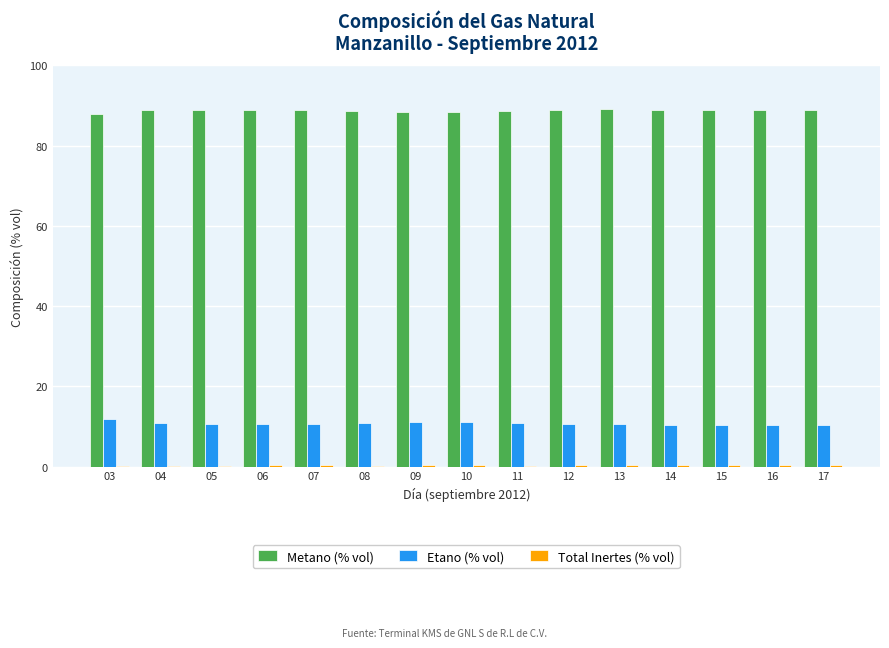

What is the total value across all series at 08?

99.9